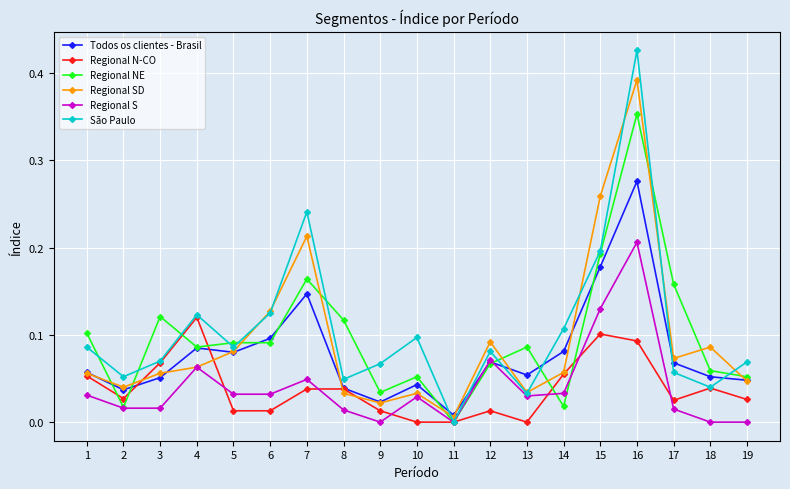

In São Paulo, how many points are higher than both neighbors (excluding endpoints)?

5